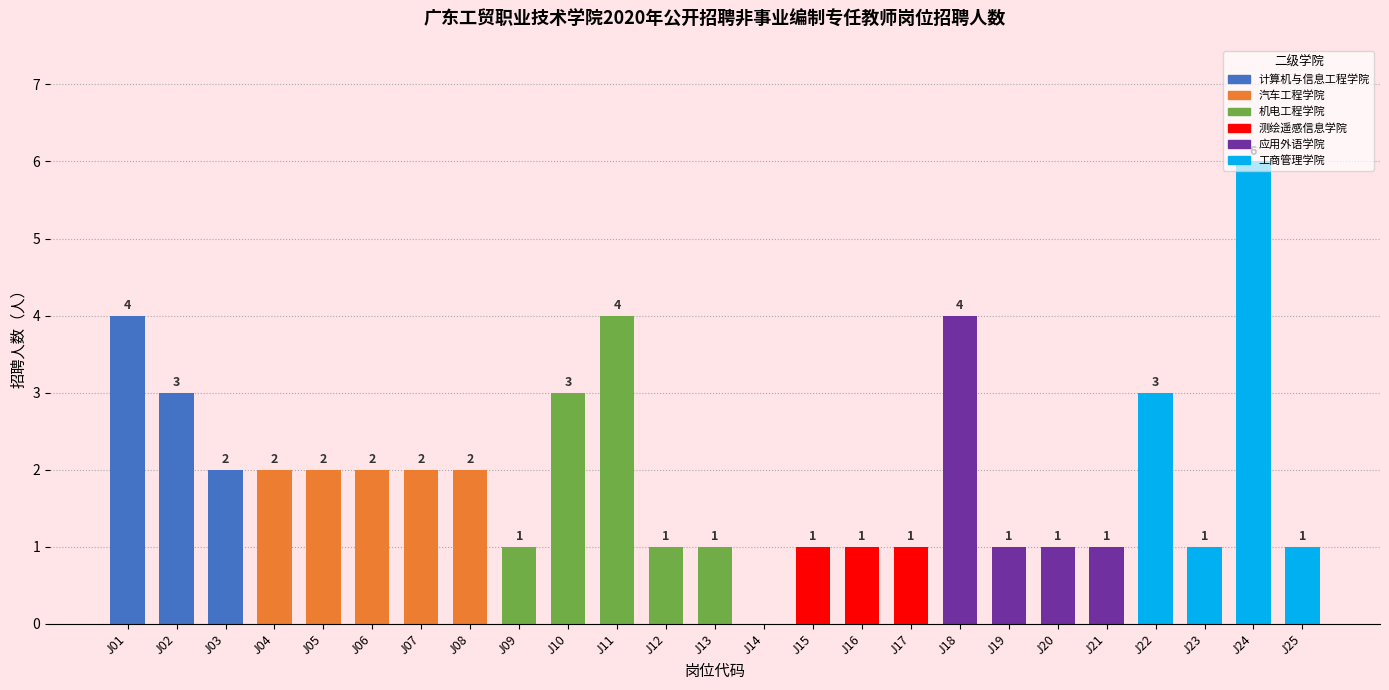

What is the sum of all values?

50